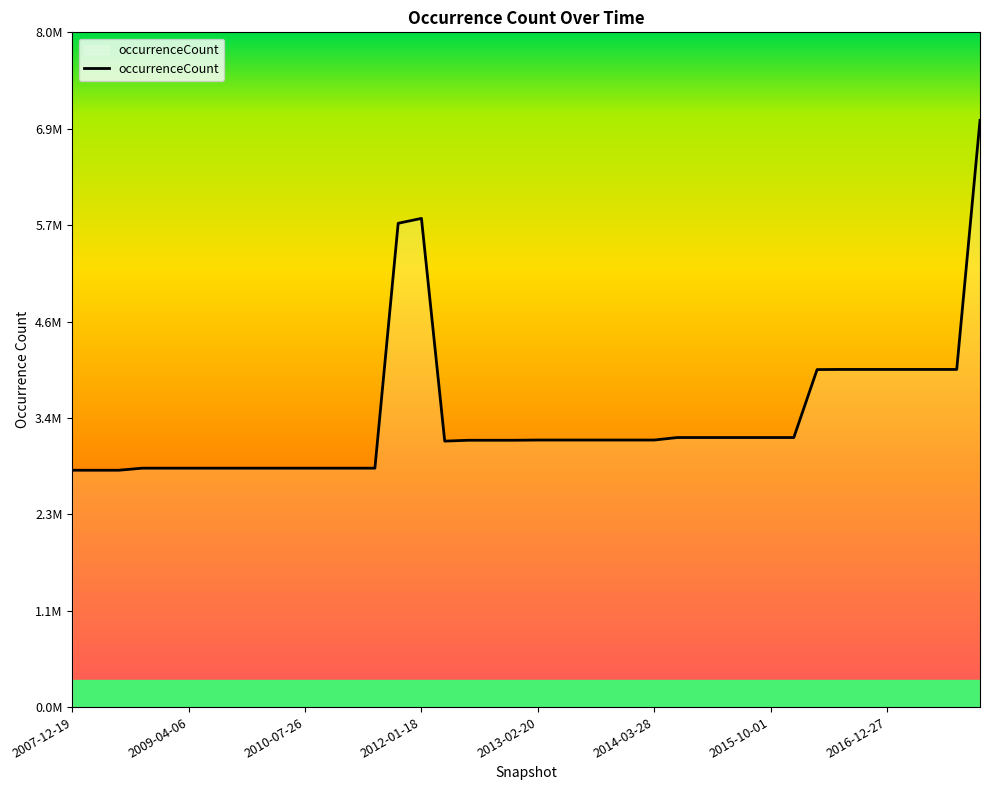

Does the chart have visible grid lines?

No